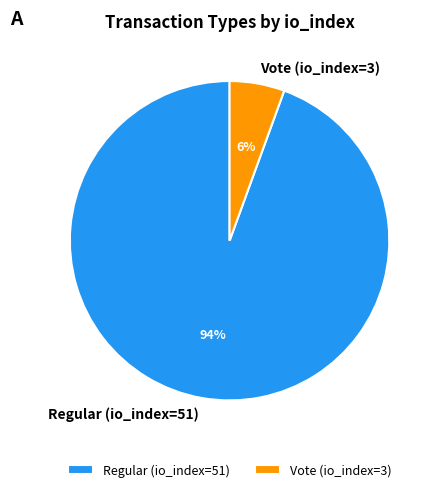

Count the number of slices in the pie.

2